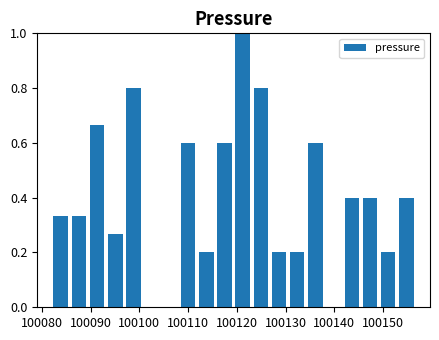

Around what value on the x-axis is the tallest bar? Give the approximate position of its centre, as read against the axis.

100121